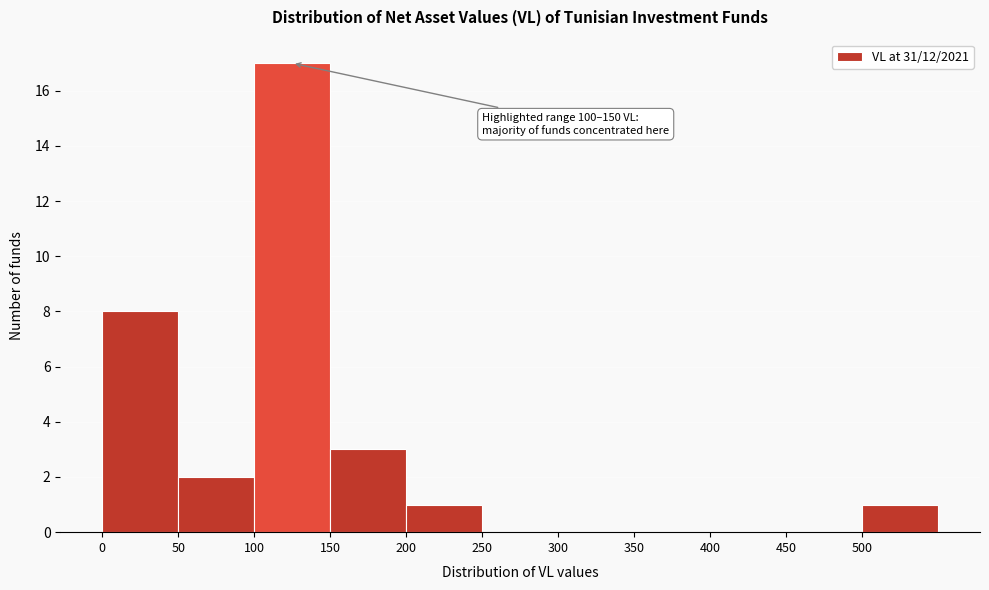

Which range on the x-axis has the tallest bar?

100 to 150